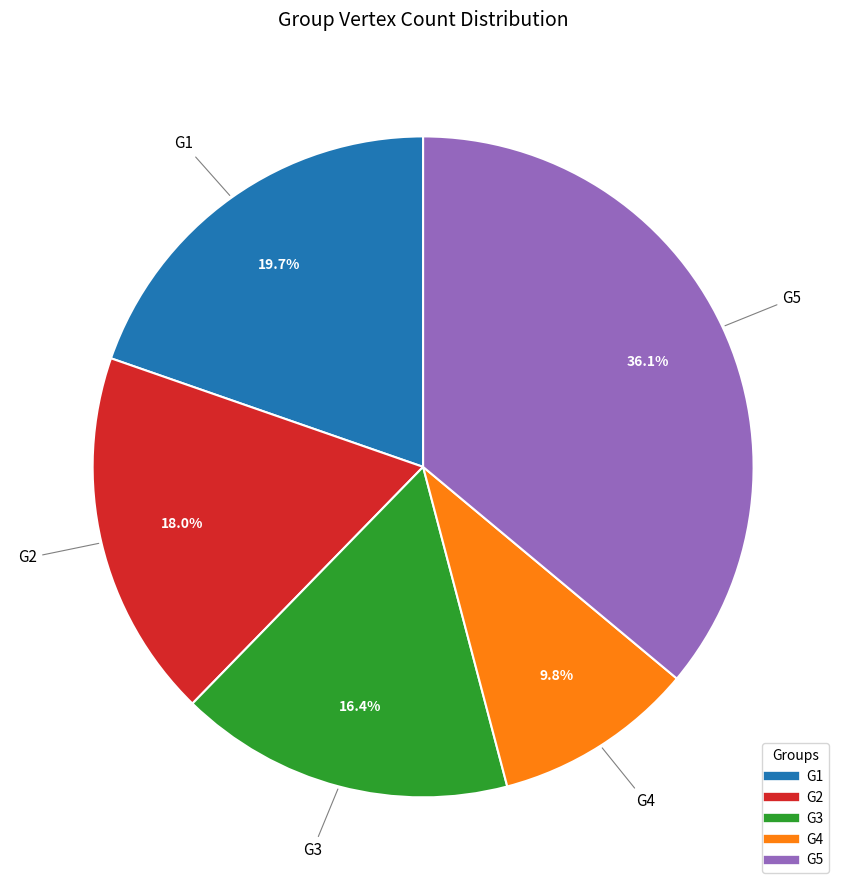

What is the ratio of the value at G1 to the value at G3?

1.2